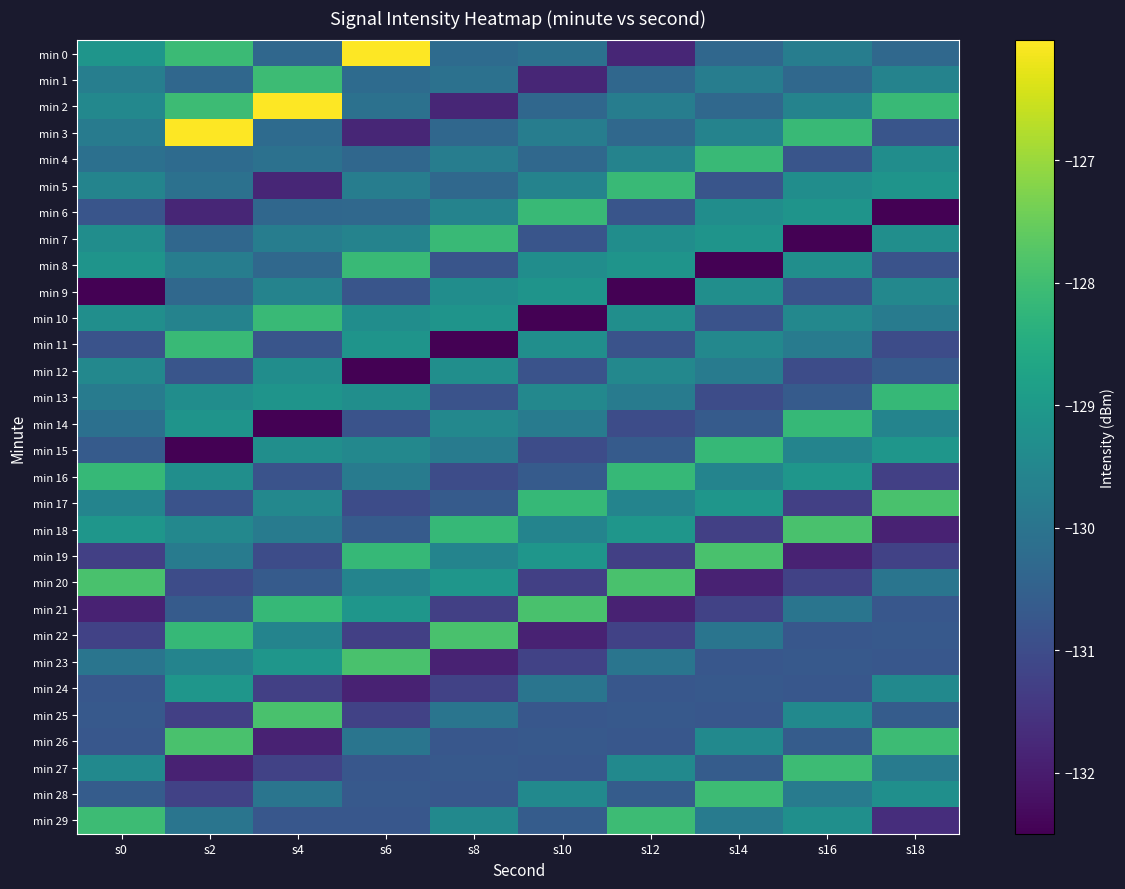

Reading left to right, list all the values displayed in this chart.

min 0: s0=-129.1	s2=-128.1	s4=-130.3	s6=-126.0	s8=-130.2	s10=-130.1	s12=-131.8	s14=-130.3	s16=-129.8	s18=-130.3
min 1: s0=-129.7	s2=-130.3	s4=-128.1	s6=-130.2	s8=-130.1	s10=-131.8	s12=-130.3	s14=-129.8	s16=-130.3	s18=-129.6
min 2: s0=-129.5	s2=-128.1	s4=-126.0	s6=-130.1	s8=-131.8	s10=-130.3	s12=-129.8	s14=-130.3	s16=-129.6	s18=-128.1
min 3: s0=-129.8	s2=-126.0	s4=-130.2	s6=-131.8	s8=-130.3	s10=-129.8	s12=-130.3	s14=-129.6	s16=-128.1	s18=-130.8
min 4: s0=-130.1	s2=-130.2	s4=-130.1	s6=-130.3	s8=-129.8	s10=-130.3	s12=-129.6	s14=-128.1	s16=-130.8	s18=-129.3
min 5: s0=-129.6	s2=-130.1	s4=-131.8	s6=-129.8	s8=-130.3	s10=-129.6	s12=-128.1	s14=-130.8	s16=-129.3	s18=-129.1
min 6: s0=-130.8	s2=-131.8	s4=-130.3	s6=-130.3	s8=-129.6	s10=-128.1	s12=-130.8	s14=-129.3	s16=-129.1	s18=-132.5
min 7: s0=-129.3	s2=-130.3	s4=-129.8	s6=-129.6	s8=-128.1	s10=-130.8	s12=-129.3	s14=-129.1	s16=-132.5	s18=-129.3
min 8: s0=-129.1	s2=-129.8	s4=-130.3	s6=-128.1	s8=-130.8	s10=-129.3	s12=-129.1	s14=-132.5	s16=-129.3	s18=-130.8
min 9: s0=-132.5	s2=-130.3	s4=-129.6	s6=-130.8	s8=-129.3	s10=-129.1	s12=-132.5	s14=-129.3	s16=-130.8	s18=-129.5
min 10: s0=-129.3	s2=-129.6	s4=-128.1	s6=-129.3	s8=-129.1	s10=-132.5	s12=-129.3	s14=-130.8	s16=-129.5	s18=-129.8
min 11: s0=-130.8	s2=-128.1	s4=-130.8	s6=-129.1	s8=-132.5	s10=-129.3	s12=-130.8	s14=-129.5	s16=-129.8	s18=-131.0
min 12: s0=-129.5	s2=-130.8	s4=-129.3	s6=-132.5	s8=-129.3	s10=-130.8	s12=-129.5	s14=-129.8	s16=-131.0	s18=-130.6
min 13: s0=-129.8	s2=-129.3	s4=-129.1	s6=-129.3	s8=-130.8	s10=-129.5	s12=-129.8	s14=-131.0	s16=-130.6	s18=-128.2
min 14: s0=-130.1	s2=-129.1	s4=-132.5	s6=-130.8	s8=-129.5	s10=-129.8	s12=-131.0	s14=-130.6	s16=-128.2	s18=-129.6
min 15: s0=-130.6	s2=-132.5	s4=-129.3	s6=-129.5	s8=-129.8	s10=-131.0	s12=-130.6	s14=-128.2	s16=-129.6	s18=-129.1
min 16: s0=-128.2	s2=-129.3	s4=-130.8	s6=-129.8	s8=-131.0	s10=-130.6	s12=-128.2	s14=-129.6	s16=-129.1	s18=-131.3
min 17: s0=-129.6	s2=-130.8	s4=-129.5	s6=-131.0	s8=-130.6	s10=-128.2	s12=-129.6	s14=-129.1	s16=-131.3	s18=-127.9
min 18: s0=-129.1	s2=-129.5	s4=-129.8	s6=-130.6	s8=-128.2	s10=-129.6	s12=-129.1	s14=-131.3	s16=-127.9	s18=-131.9
min 19: s0=-131.3	s2=-129.8	s4=-131.0	s6=-128.2	s8=-129.6	s10=-129.1	s12=-131.3	s14=-127.9	s16=-131.9	s18=-131.2
min 20: s0=-127.9	s2=-131.0	s4=-130.6	s6=-129.6	s8=-129.1	s10=-131.3	s12=-127.9	s14=-131.9	s16=-131.2	s18=-130.0
min 21: s0=-131.9	s2=-130.6	s4=-128.2	s6=-129.1	s8=-131.3	s10=-127.9	s12=-131.9	s14=-131.2	s16=-130.0	s18=-130.7
min 22: s0=-131.2	s2=-128.2	s4=-129.6	s6=-131.3	s8=-127.9	s10=-131.9	s12=-131.2	s14=-130.0	s16=-130.7	s18=-130.7
min 23: s0=-130.0	s2=-129.6	s4=-129.1	s6=-127.9	s8=-131.9	s10=-131.2	s12=-130.0	s14=-130.7	s16=-130.7	s18=-130.7
min 24: s0=-130.7	s2=-129.1	s4=-131.3	s6=-131.9	s8=-131.2	s10=-130.0	s12=-130.7	s14=-130.7	s16=-130.7	s18=-129.4
min 25: s0=-130.7	s2=-131.3	s4=-127.9	s6=-131.2	s8=-130.0	s10=-130.7	s12=-130.7	s14=-130.7	s16=-129.4	s18=-130.6
min 26: s0=-130.7	s2=-127.9	s4=-131.9	s6=-130.0	s8=-130.7	s10=-130.7	s12=-130.7	s14=-129.4	s16=-130.6	s18=-128.1
min 27: s0=-129.4	s2=-131.9	s4=-131.2	s6=-130.7	s8=-130.7	s10=-130.7	s12=-129.4	s14=-130.6	s16=-128.1	s18=-129.8
min 28: s0=-130.6	s2=-131.2	s4=-130.0	s6=-130.7	s8=-130.7	s10=-129.4	s12=-130.6	s14=-128.1	s16=-129.8	s18=-129.3
min 29: s0=-128.1	s2=-130.0	s4=-130.7	s6=-130.7	s8=-129.4	s10=-130.6	s12=-128.1	s14=-129.8	s16=-129.3	s18=-131.7